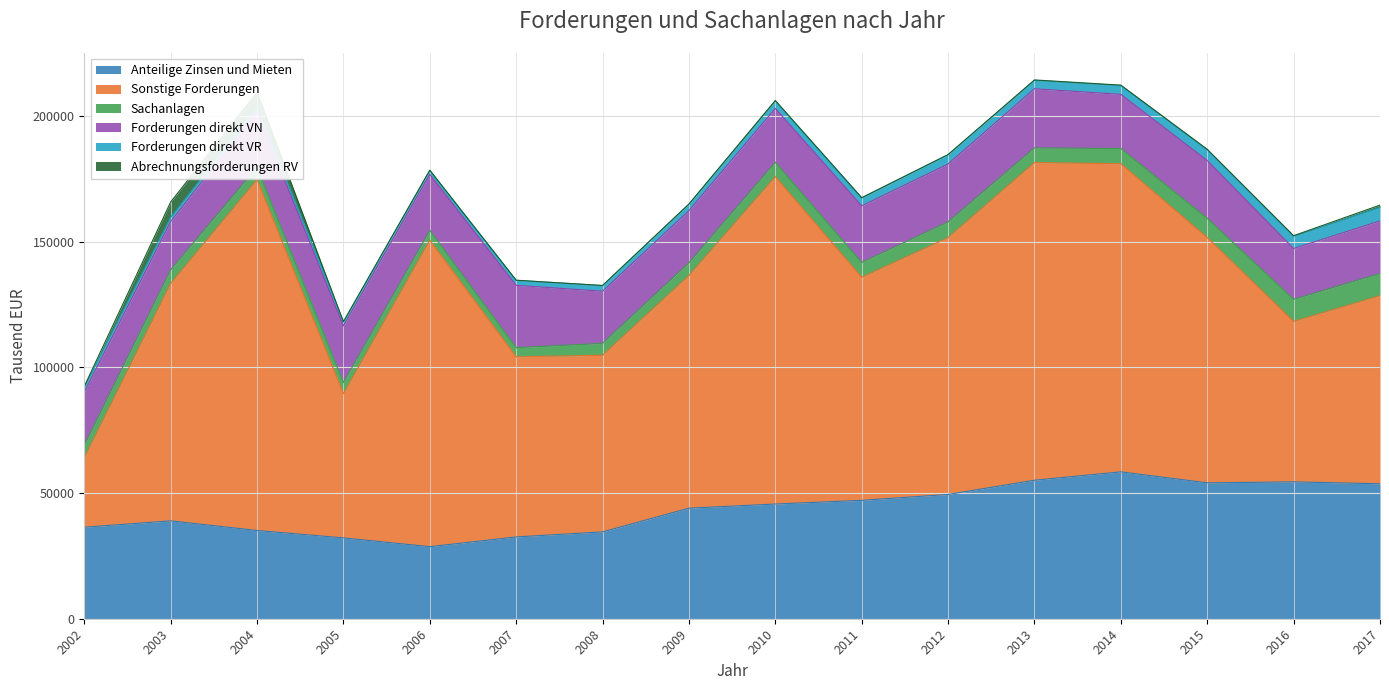

What are all the series names shown in the legend?

Anteilige Zinsen und Mieten, Sonstige Forderungen, Sachanlagen, Forderungen direkt VN, Forderungen direkt VR, Abrechnungsforderungen RV